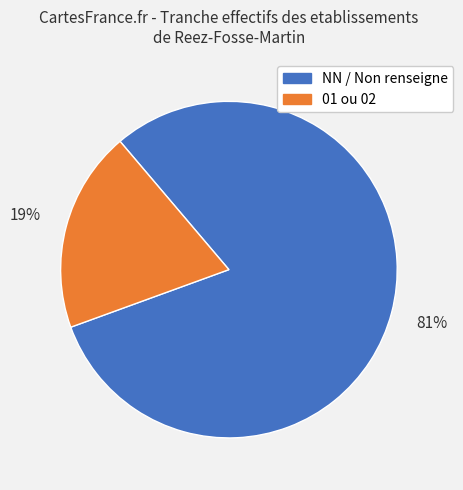

Which category has the smallest portion of the pie?

01 ou 02